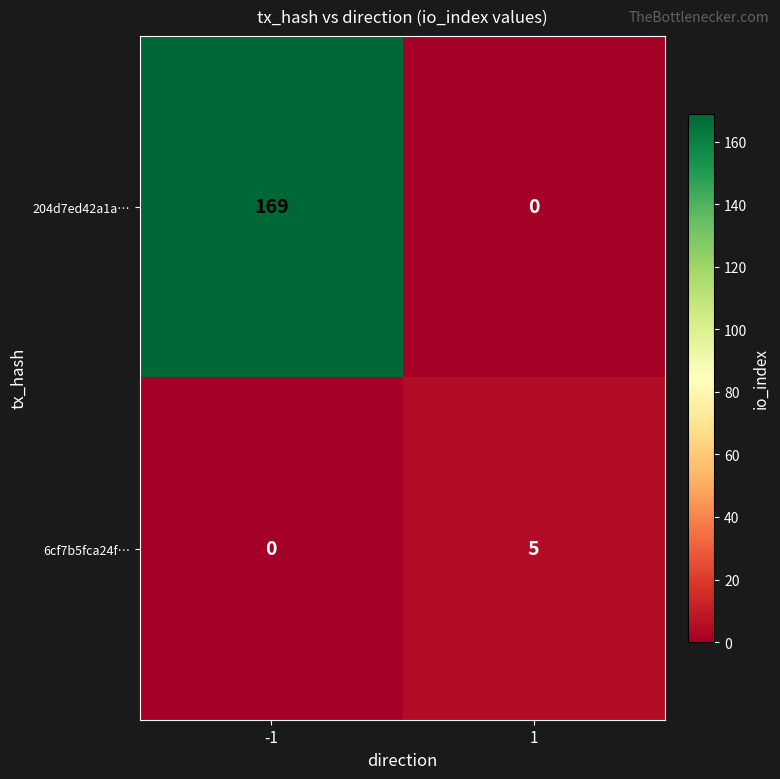

What is the sum of all 204d7ed42a1a… values?

169